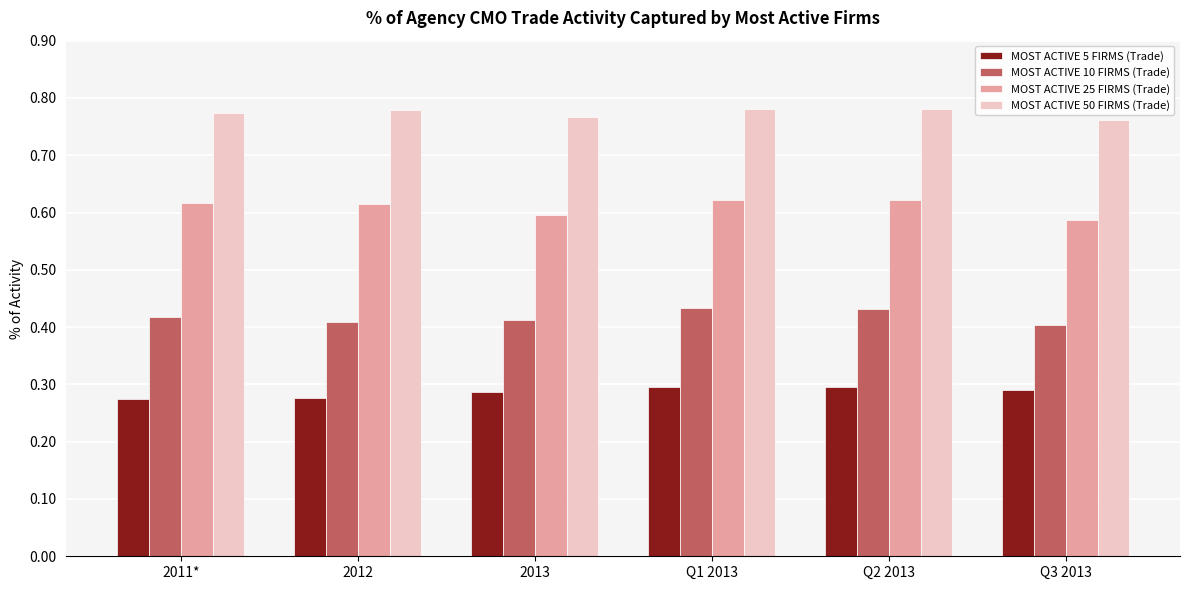

How many bars are there in total?

24